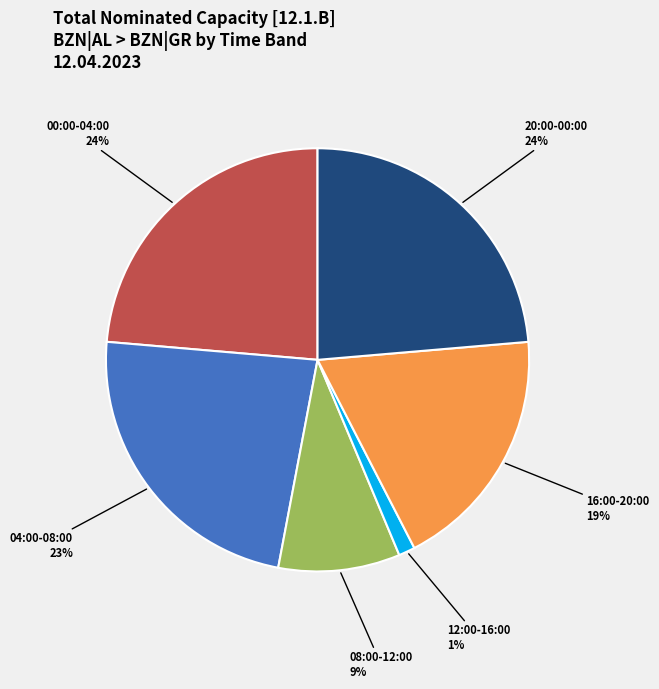

Does any single category account for the majority?

No